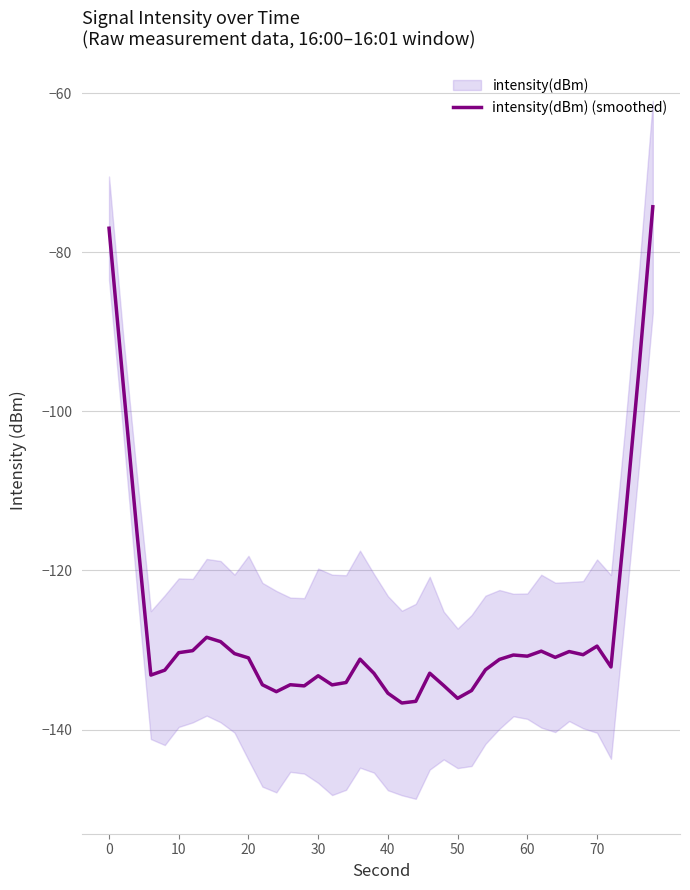

The value of intensity(dBm) (smoothed) at 40 is -74.6. True or false?

False